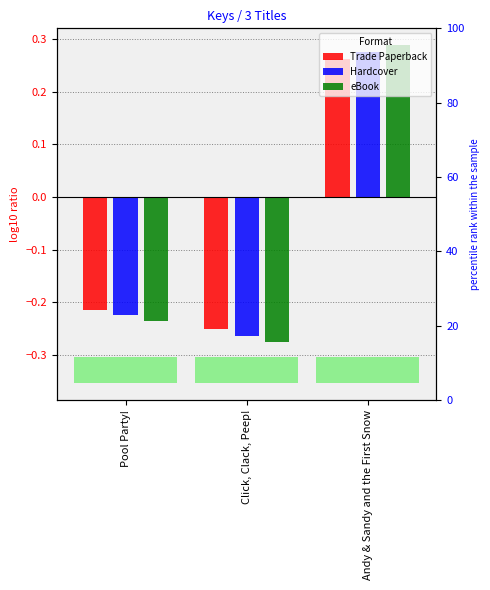

What position from the left is Pool Party!?

1